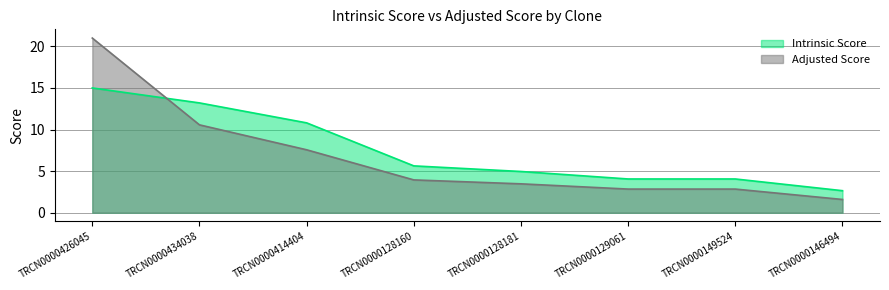

What is the total value across all series at TRCN0000434038?

23.8